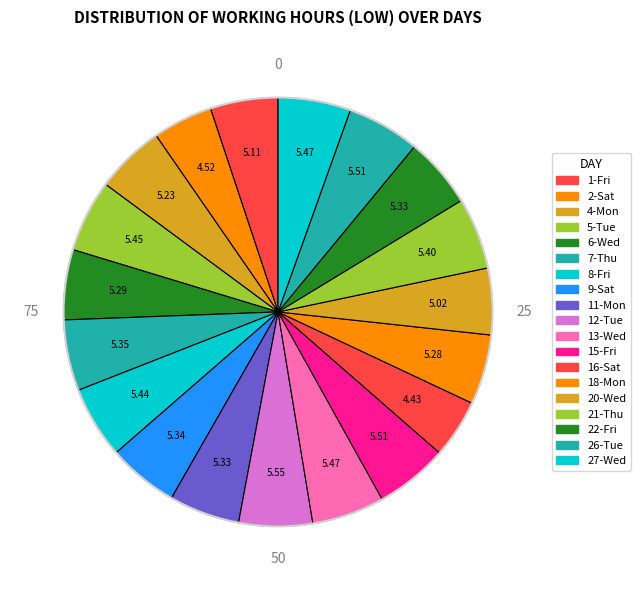

How many slices are in this pie chart?

19